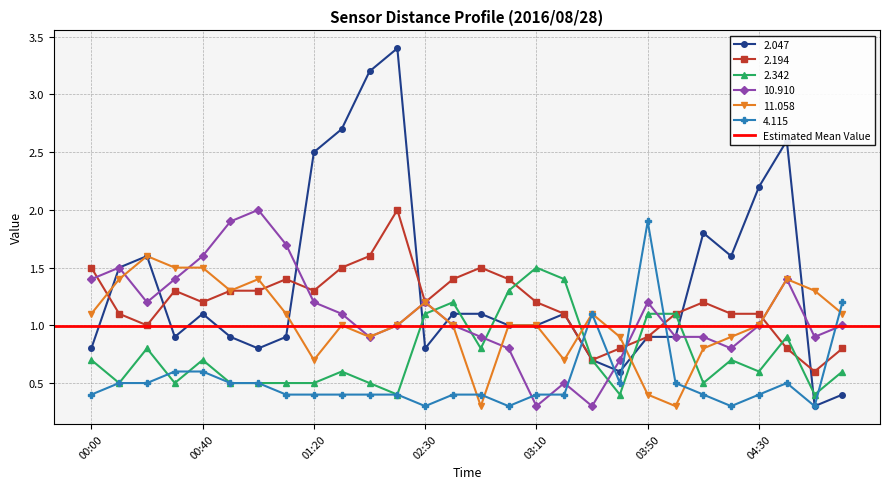

What is the value of the 4.115 point at the 15th from the left?

0.4